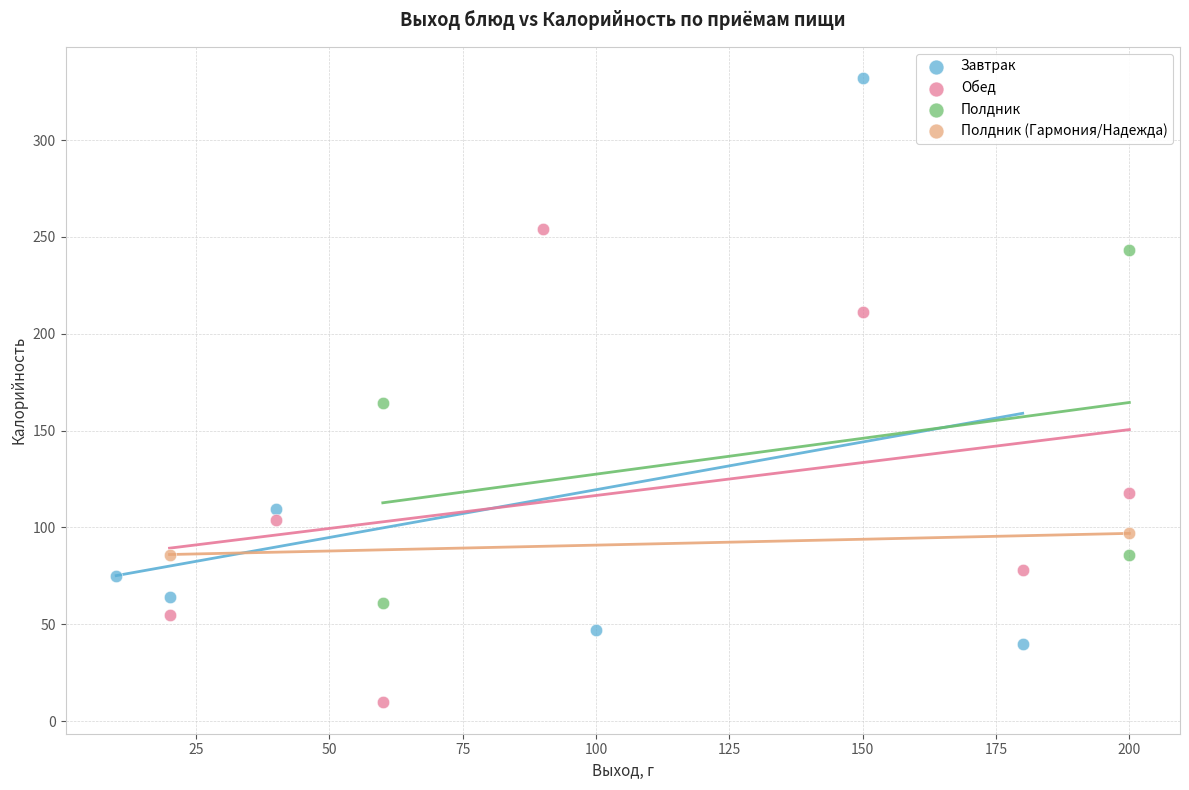

What are all the series names shown in the legend?

Завтрак, Обед, Полдник, Полдник (Гармония/Надежда)